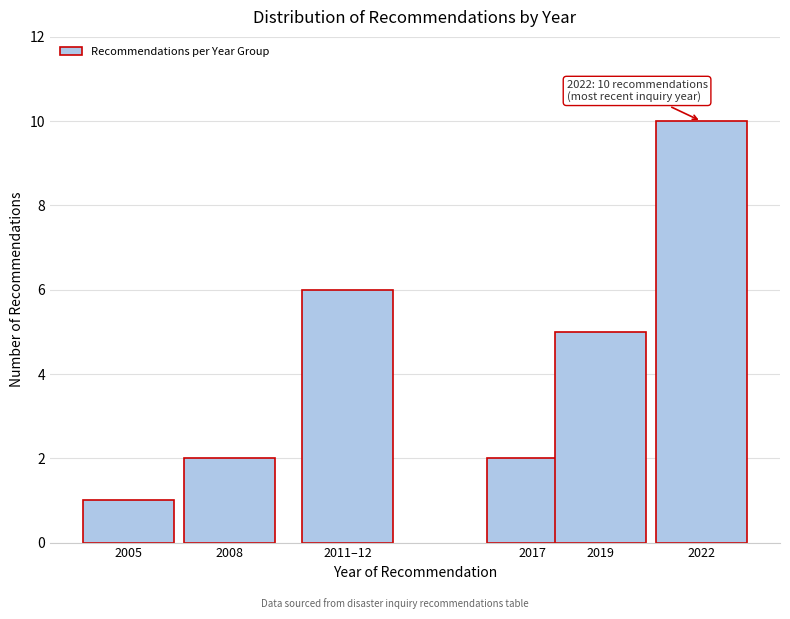

Reading left to right, what are all the values shown in this chart?

1	2	6	2	5	10